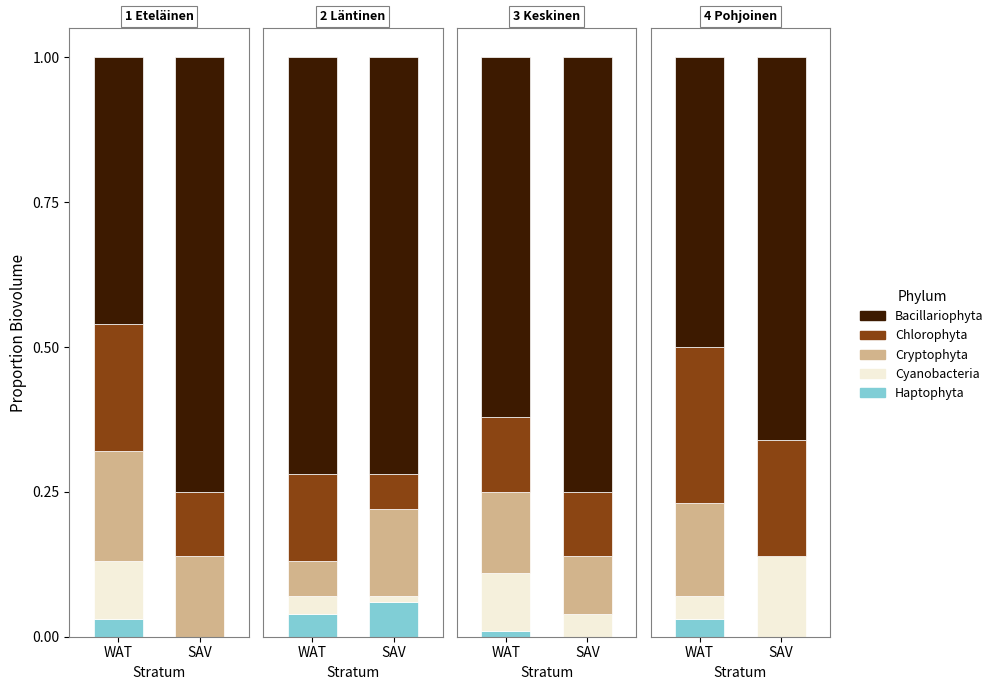

The Cryptophyta series shows 0.1 at 2. True or false?

True